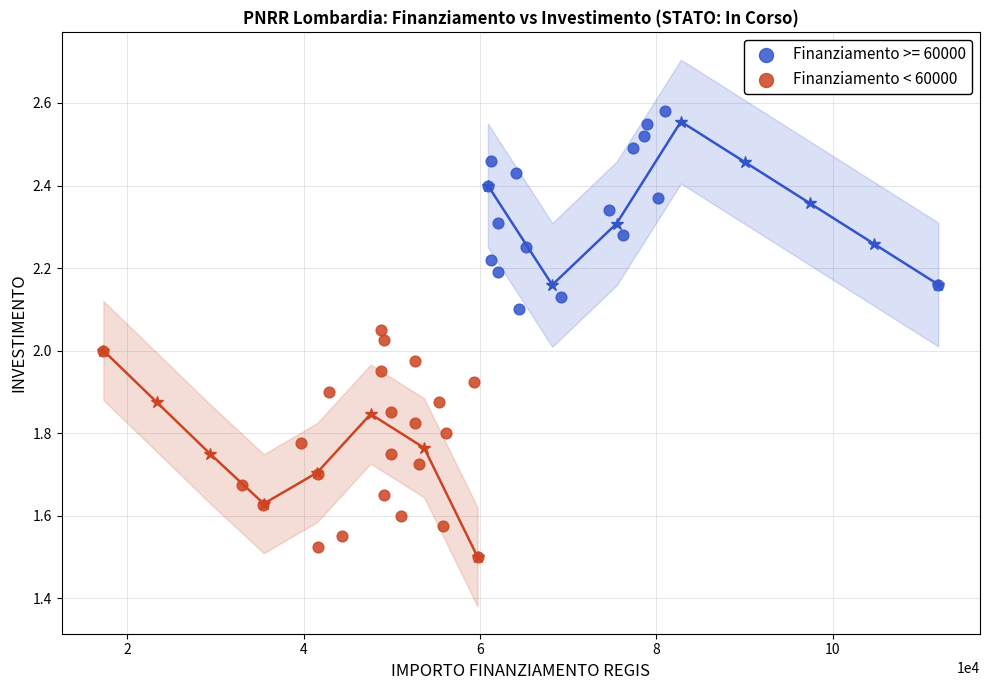

Which series has the largest Y range (max minus min)?

Finanziamento < 60000